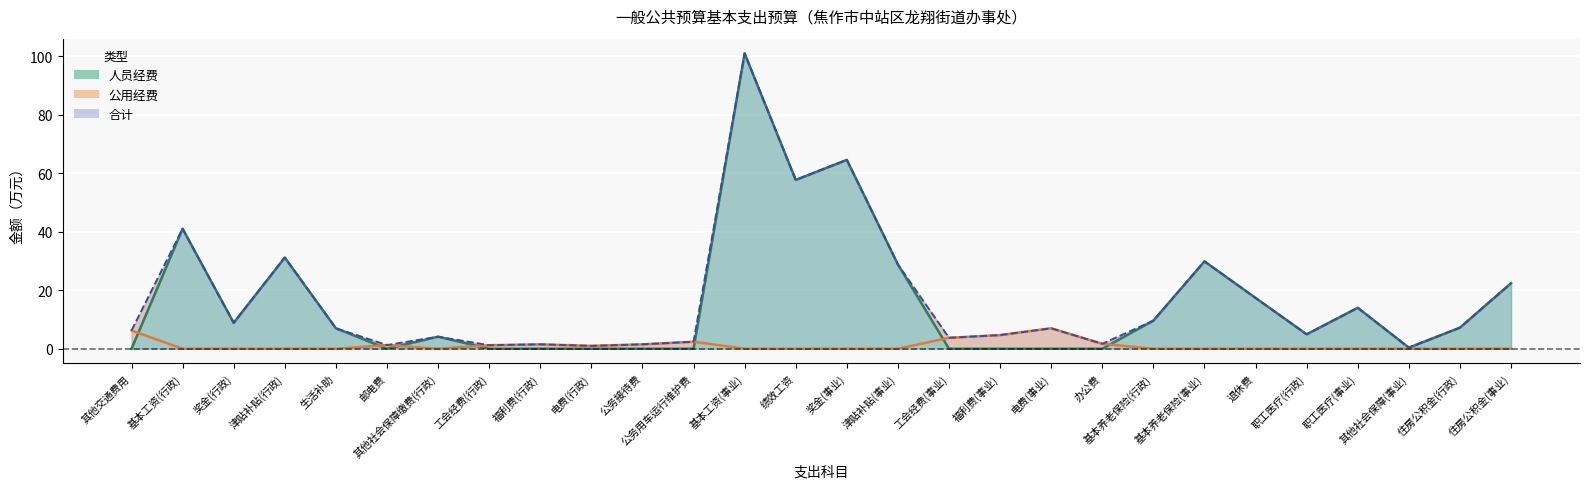

How many lines are shown in the chart?

3